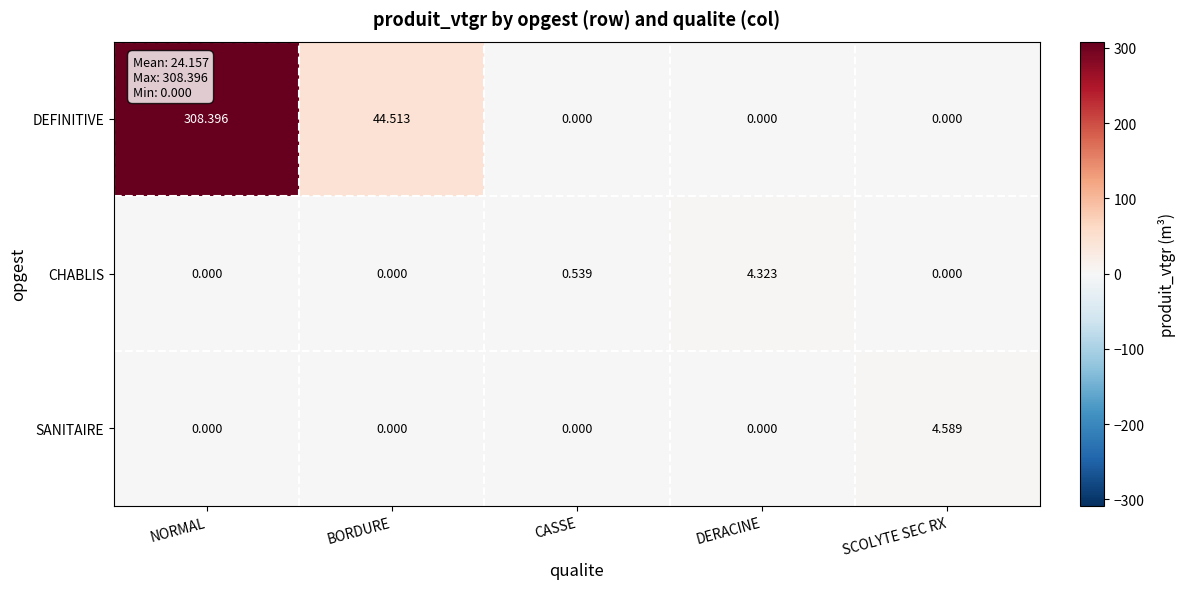

At which label is CHABLIS closest to 2?

CASSE